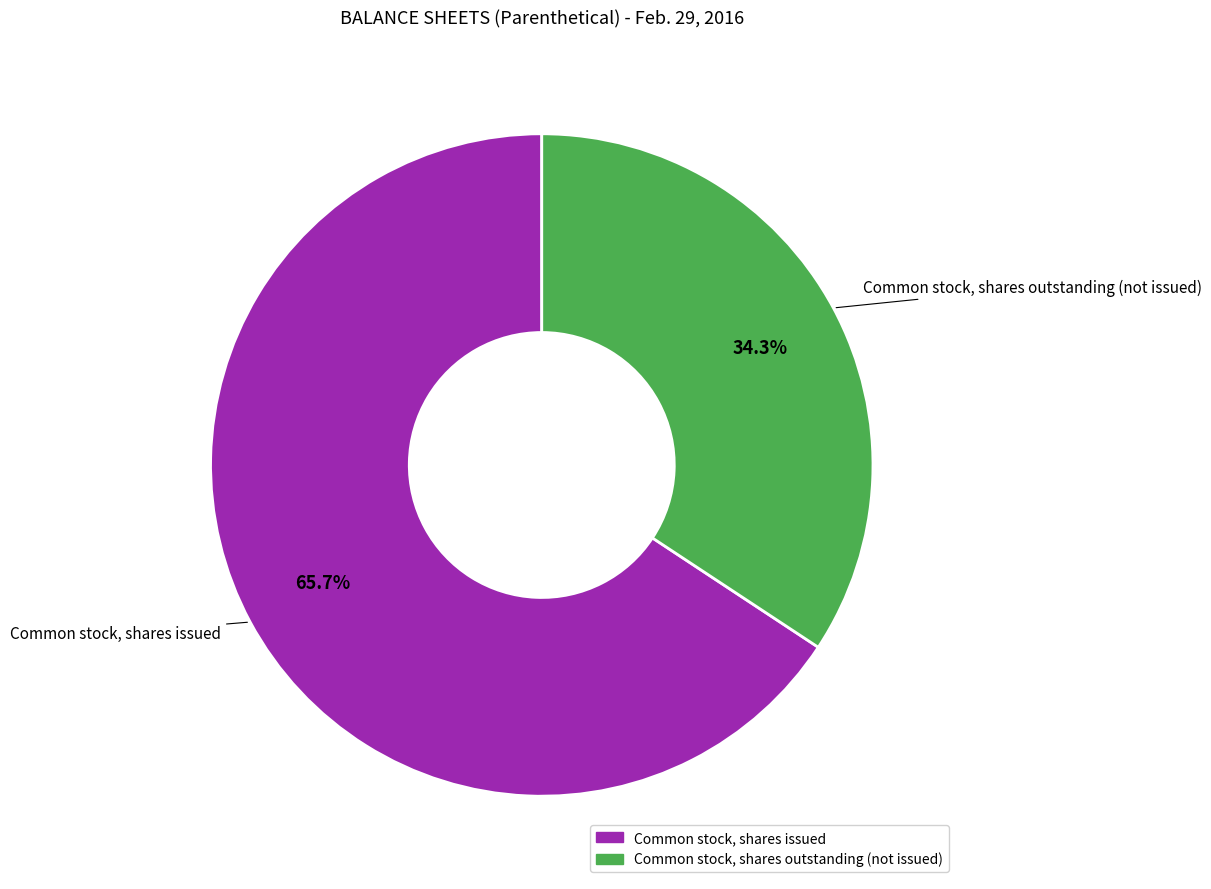

Does any single category account for the majority?

Yes